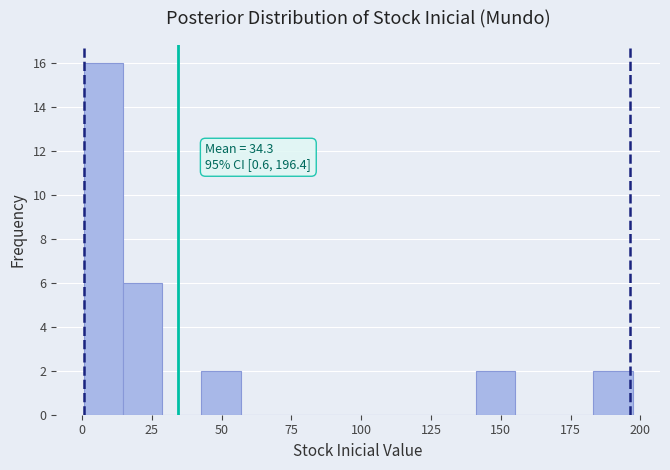

Read against the x-axis, roughly where is the centre of the tallest bar?

10